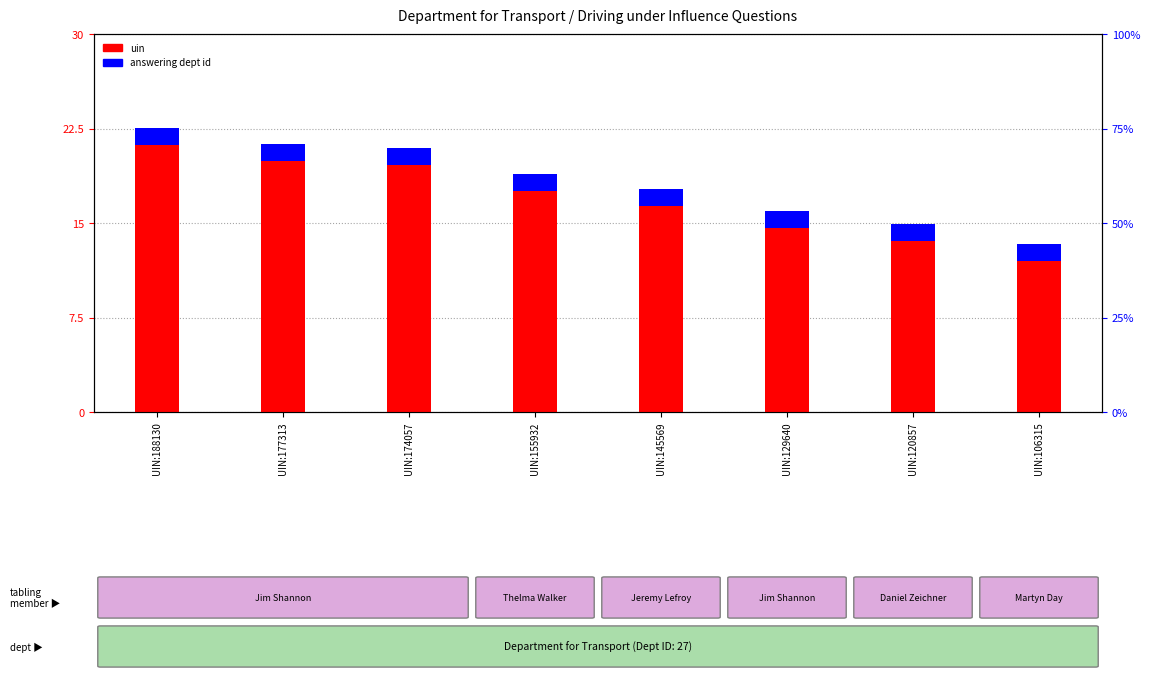

Between UIN:129640 and UIN:120857, which is larger?

UIN:129640